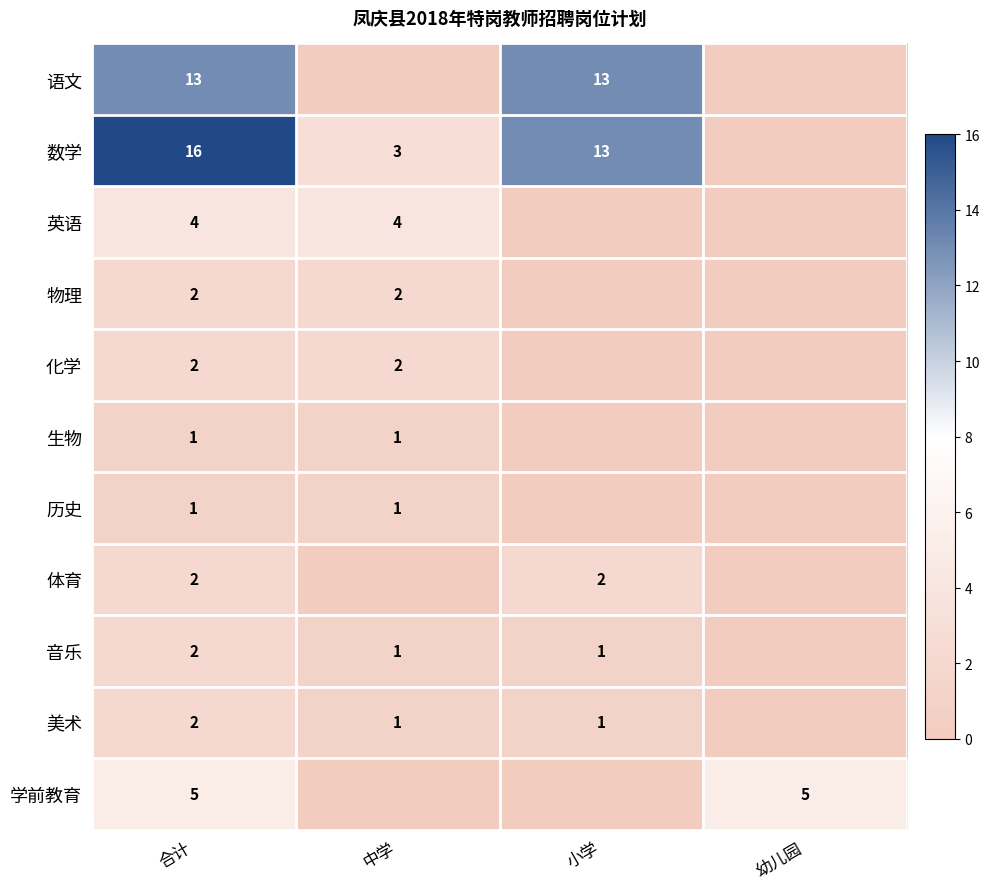

True or false: 音乐 has a value of 0 at 小学.

False